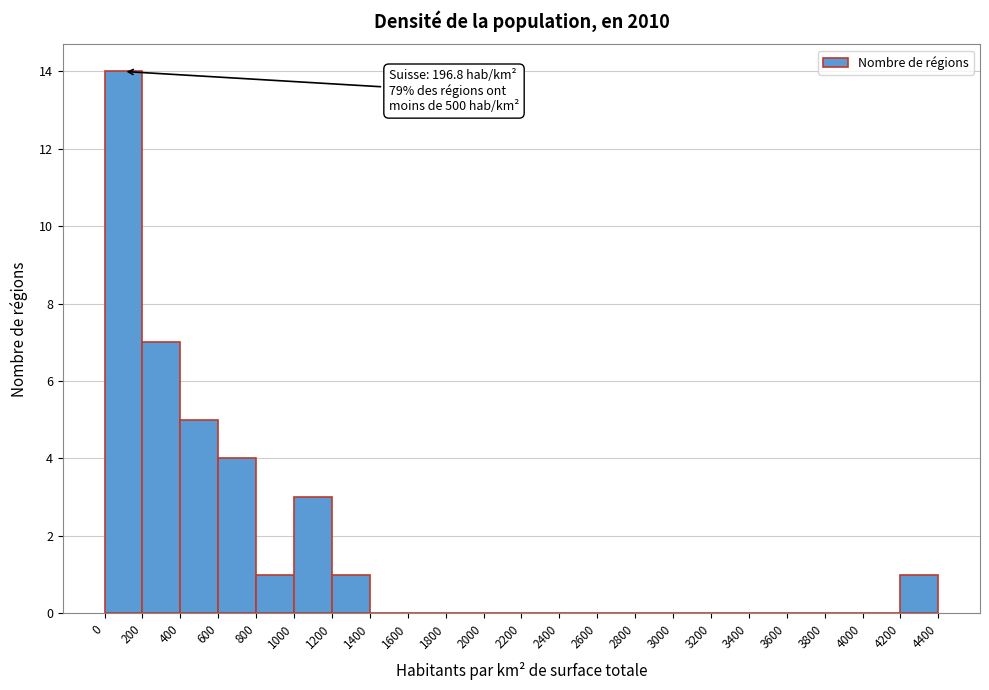

Which range on the x-axis has the tallest bar?

0 to 200